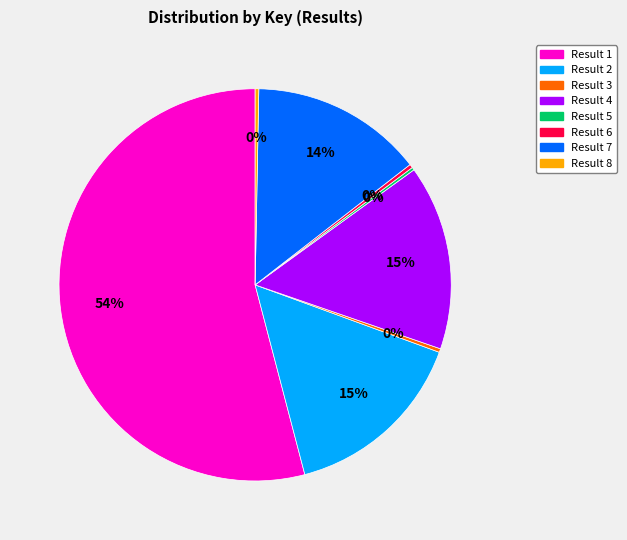

Is there a majority slice in this chart?

Yes